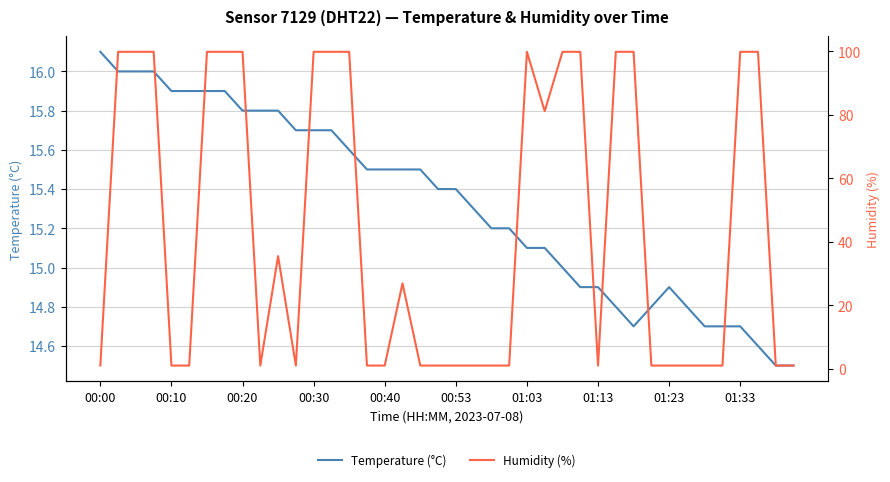

List the series in order of their overall mean, highest first.

Humidity (%), Temperature (°C)